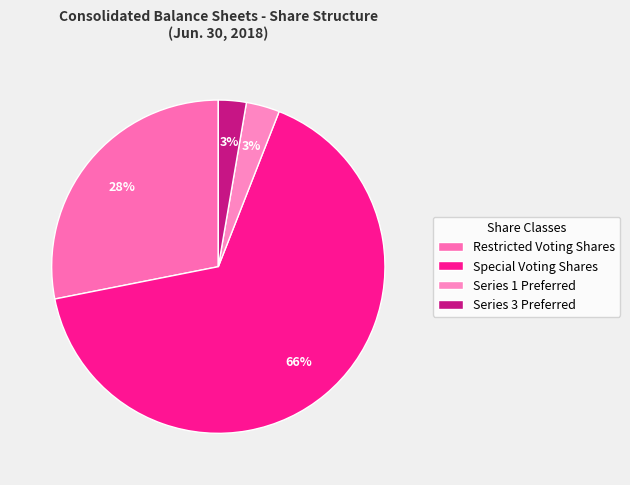

How many segments does this pie chart have?

4